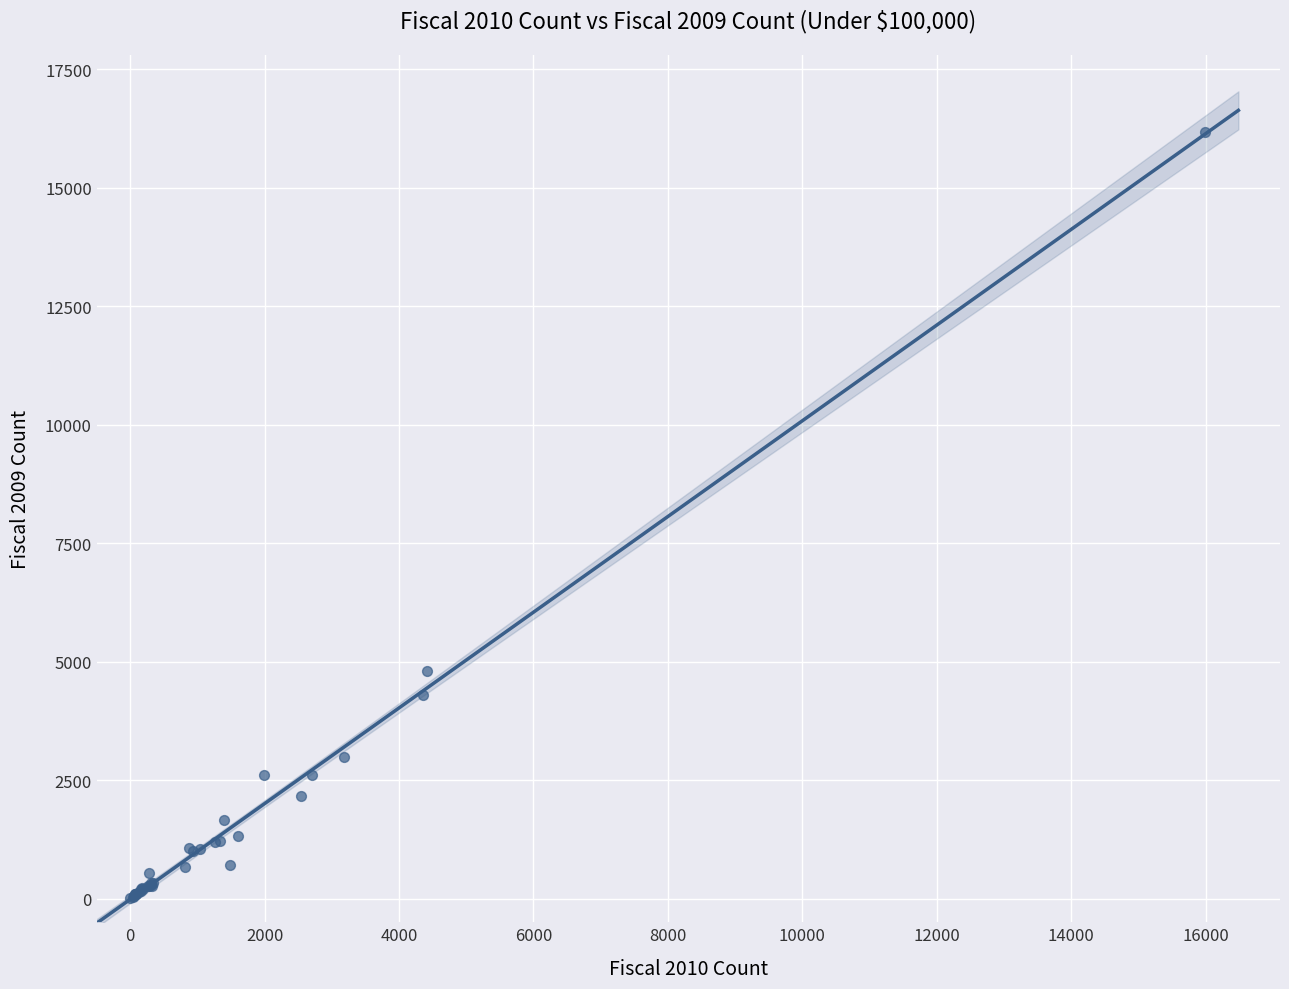

What Y value in the scatter plot is closest to 8091?

4801